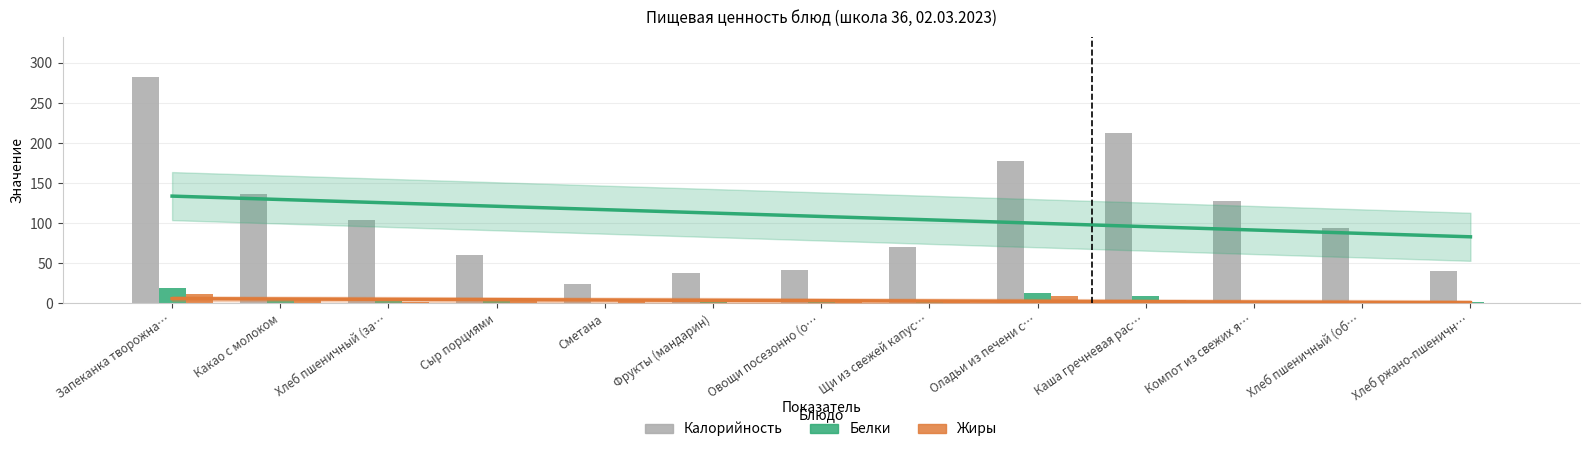

Which series has the widest spread of values?

Калорийность